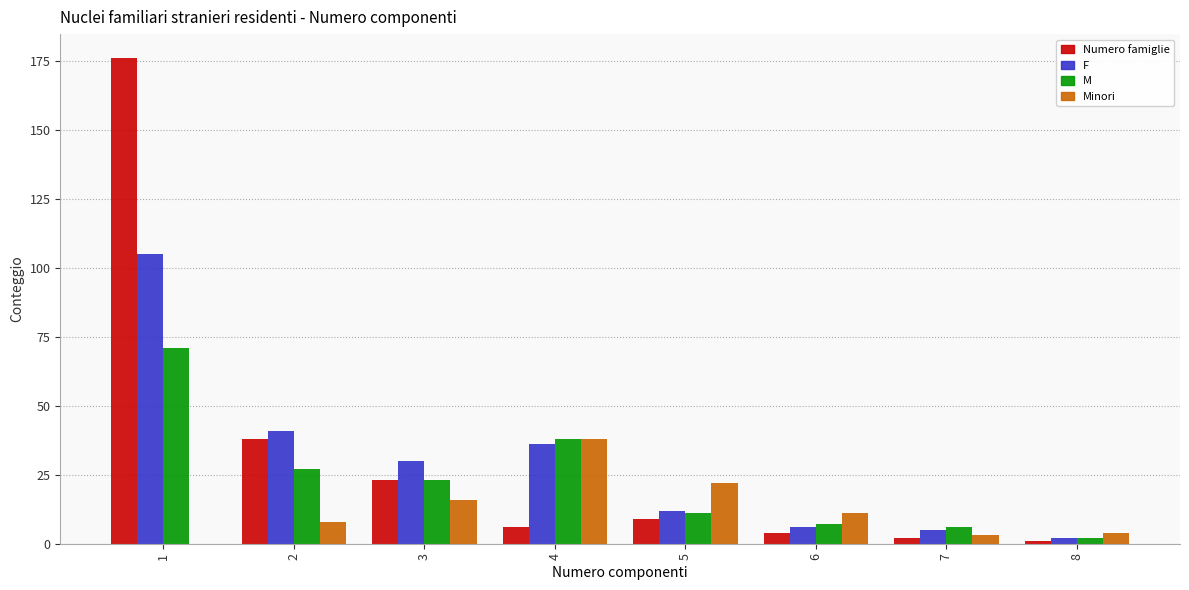

What is the maximum value shown in the chart?

176